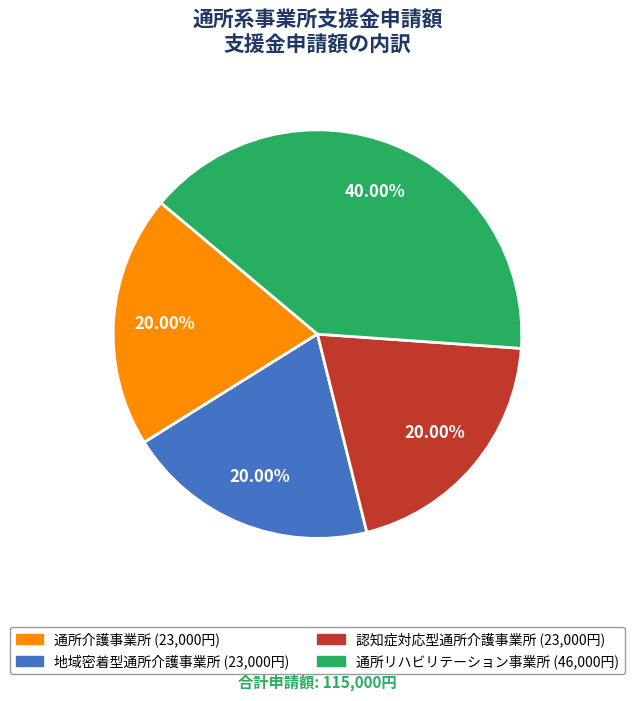

Approximately how many times larger is the value at 認知症対応型通所介護事業所 compared to 通所リハビリテーション事業所?

0.5